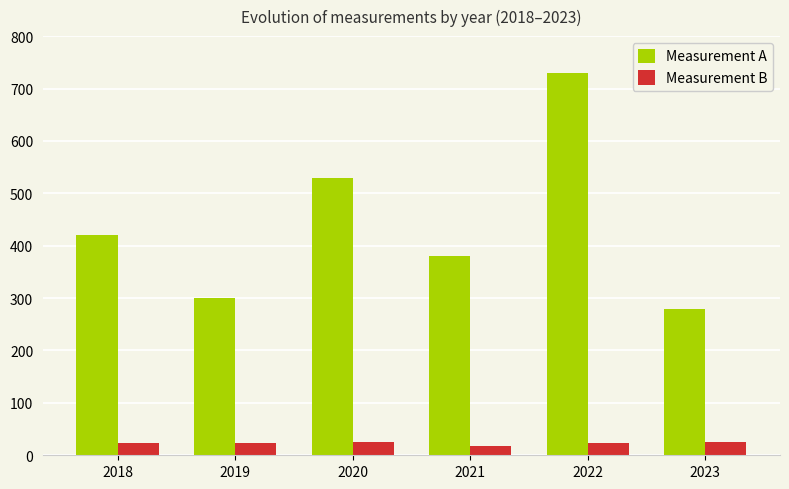

Is it true that Measurement B equals 26 at 2020?

True